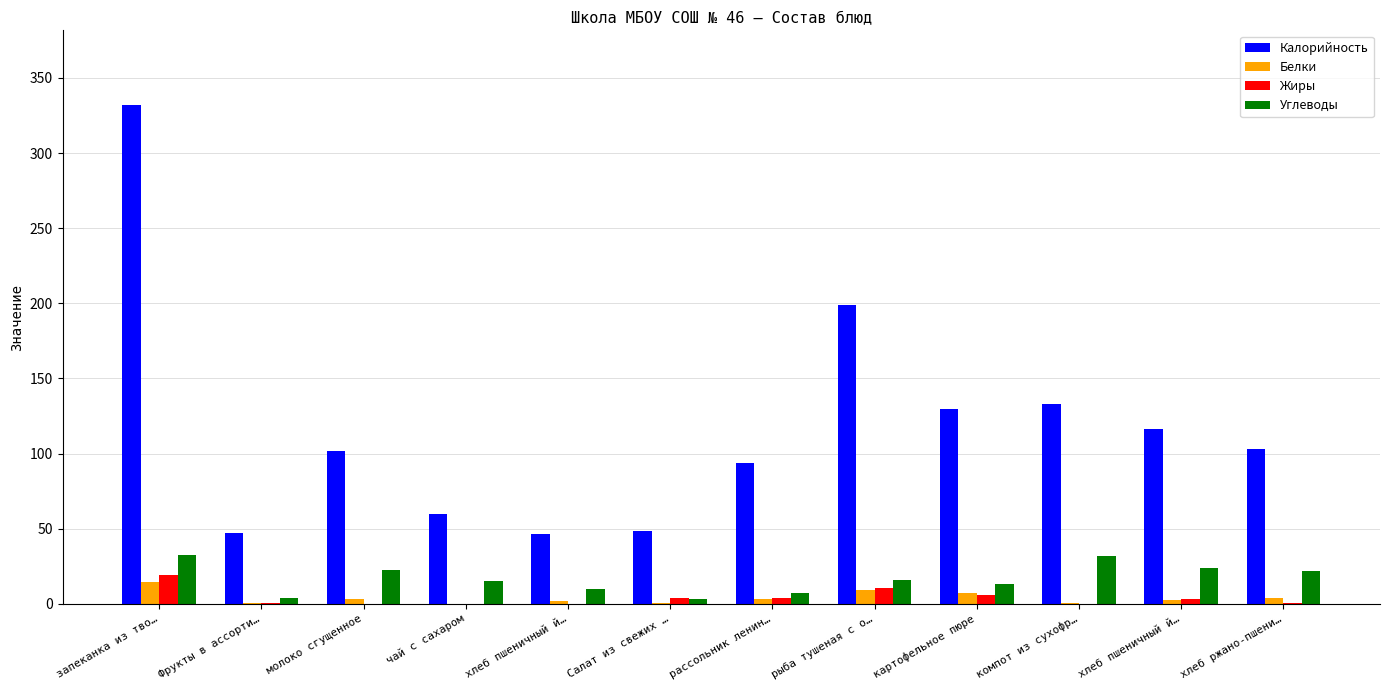

What are all the series names shown in the legend?

Калорийность, Белки, Жиры, Углеводы